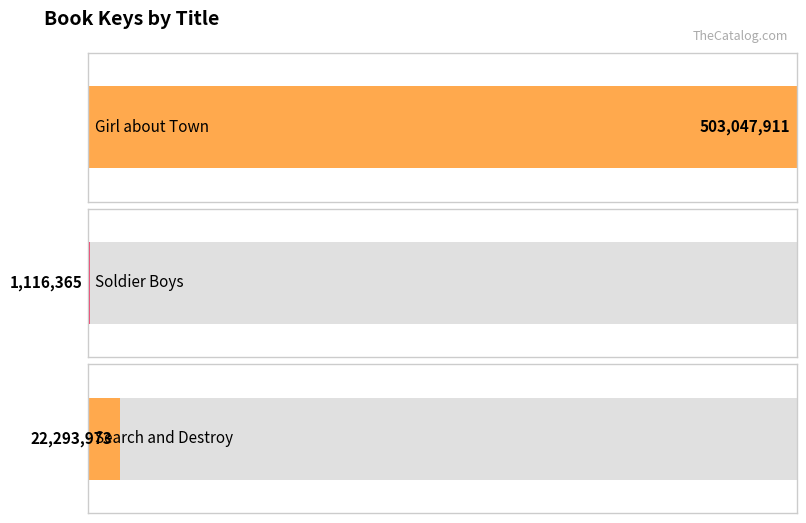

Reading left to right, extract all data points from this chart.

503047911	1116365	22293973